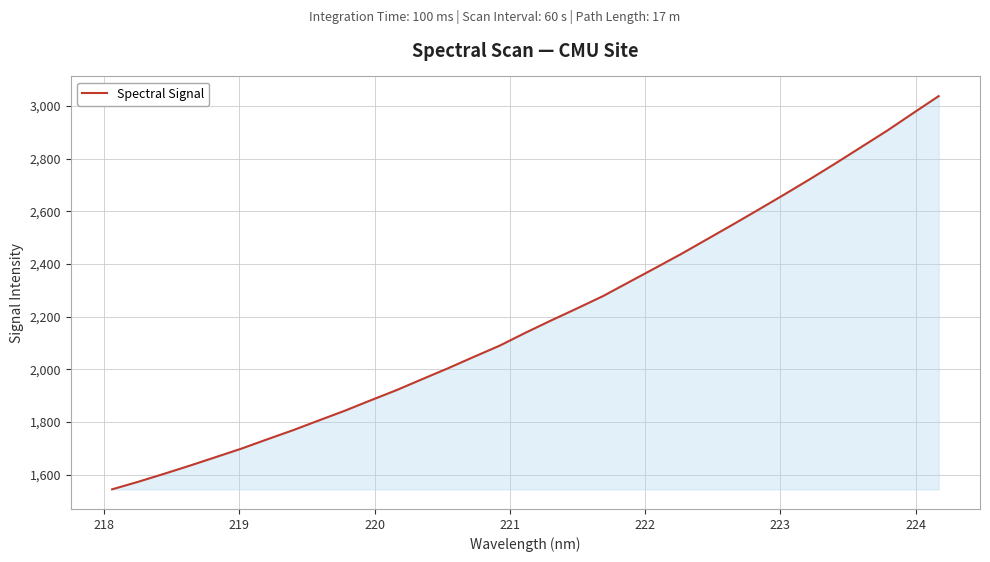

What is the smallest value displayed?

1544.1